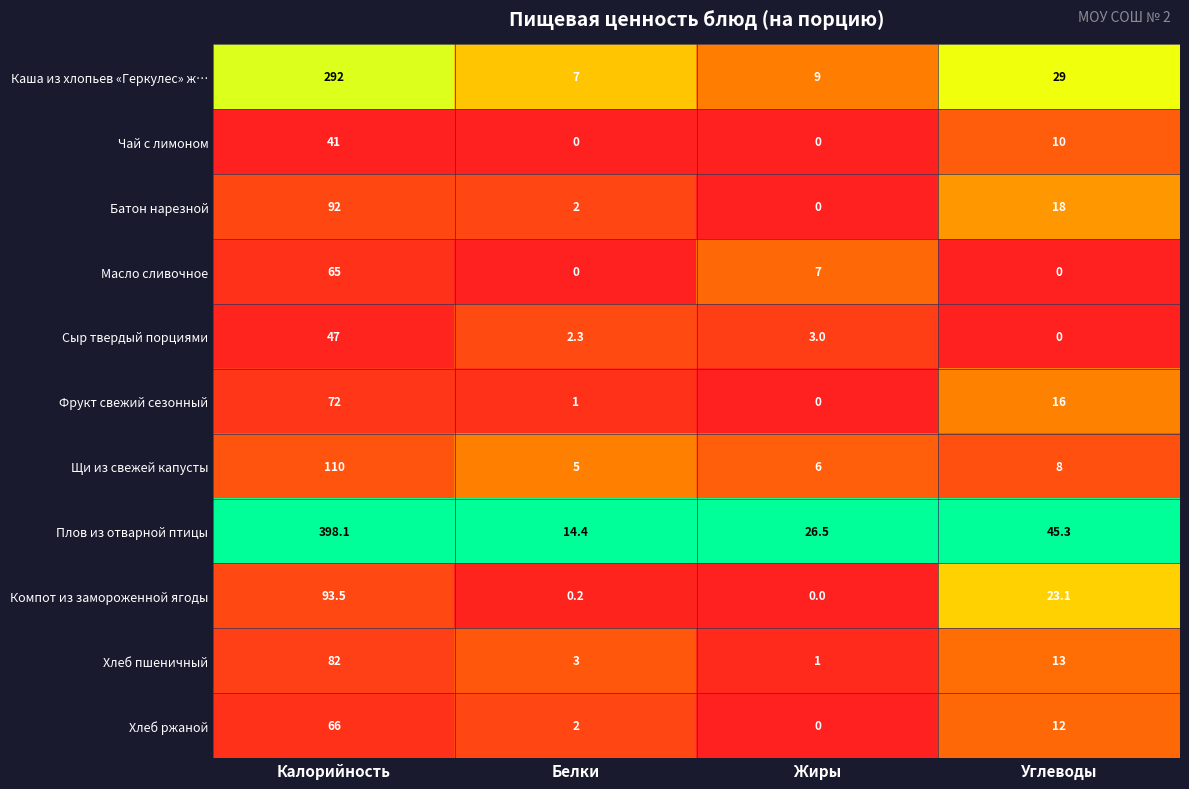

Which series has the largest total across all categories?

Плов из отварной птицы